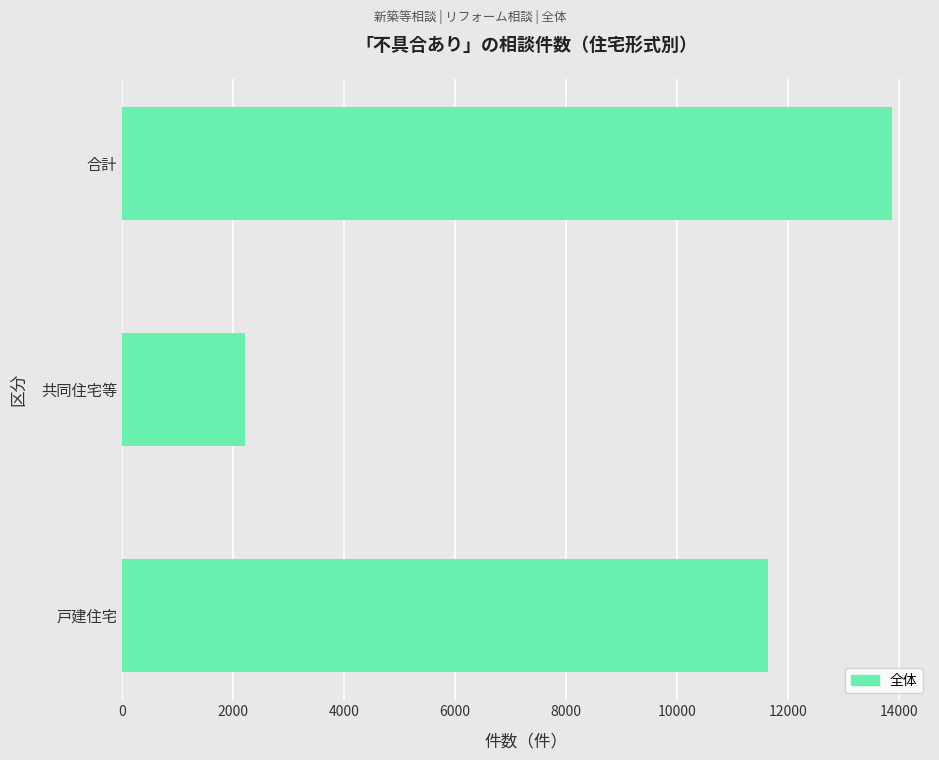

List the labels in order of value, largest first.

合計, 戸建住宅, 共同住宅等